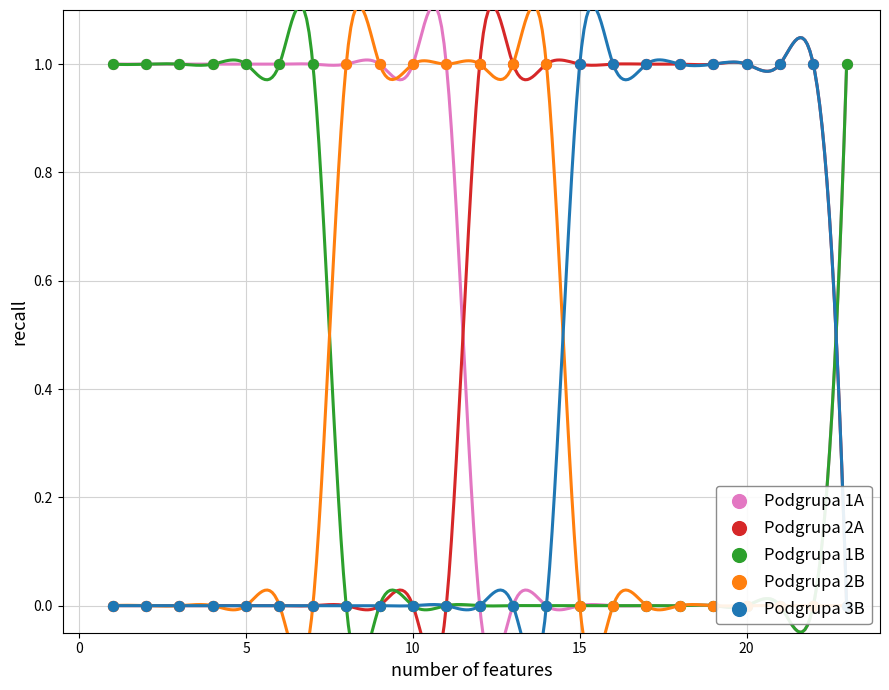

What are all the series names shown in the legend?

Podgrupa 1A, Podgrupa 2A, Podgrupa 1B, Podgrupa 2B, Podgrupa 3B